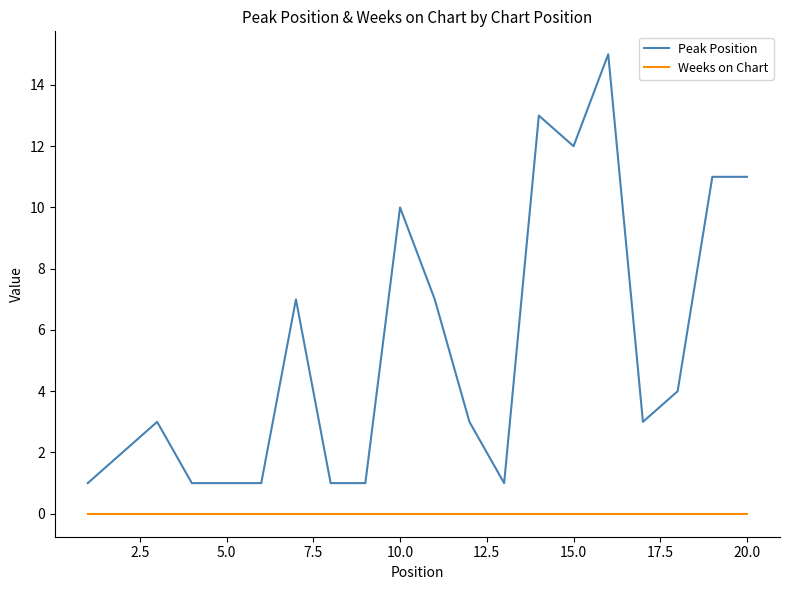

True or false: Weeks on Chart and Peak Position cross at least once.

False